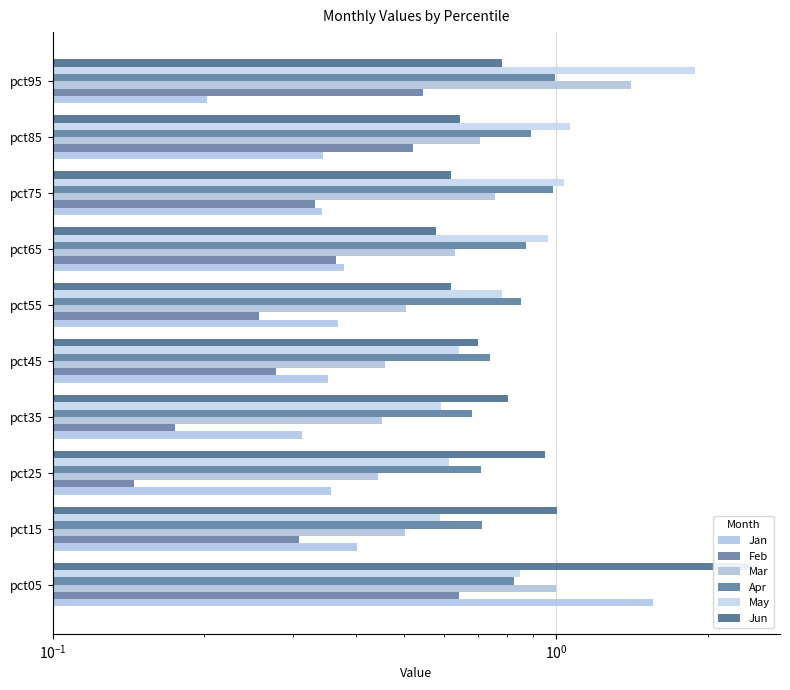

How many Feb values are between 0 and 1?

10